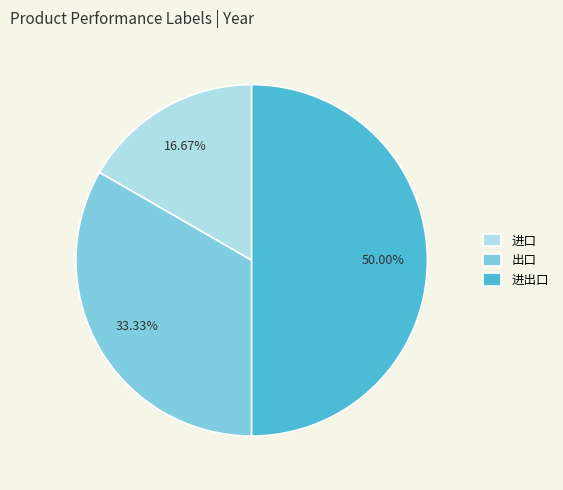

What is the smallest slice in the pie chart?

进口